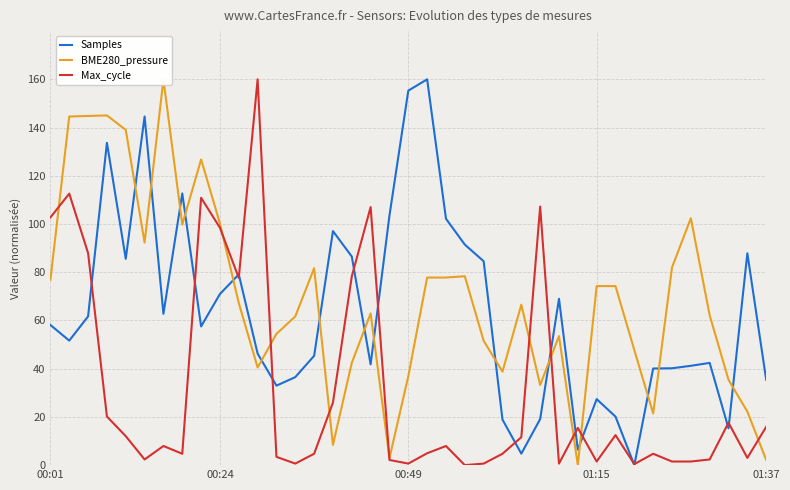

Between 7 and 9, which series saw the biggest shift?

Max_cycle